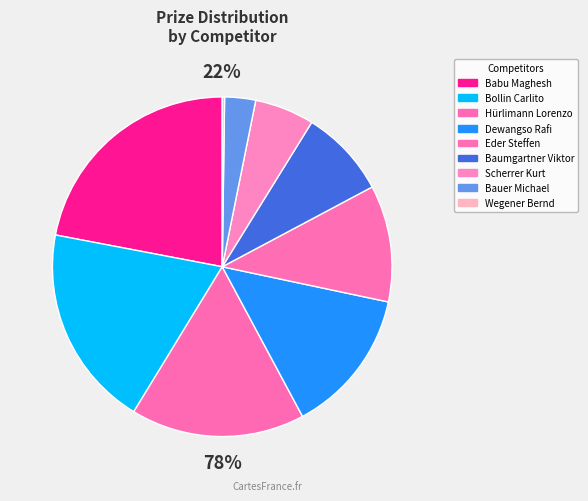

Is it true that Dewangso Rafi is 14% of the pie?

True